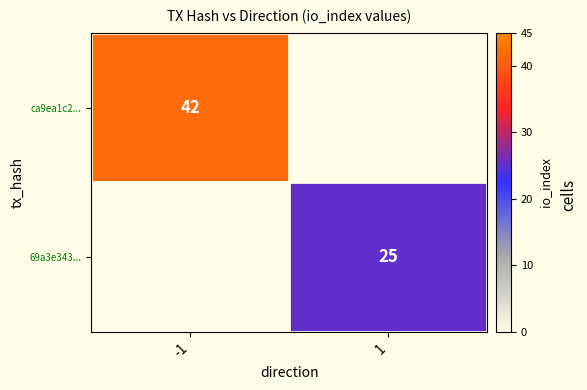

True or false: ca9ea1c2... has a value of 42 at -1.

True